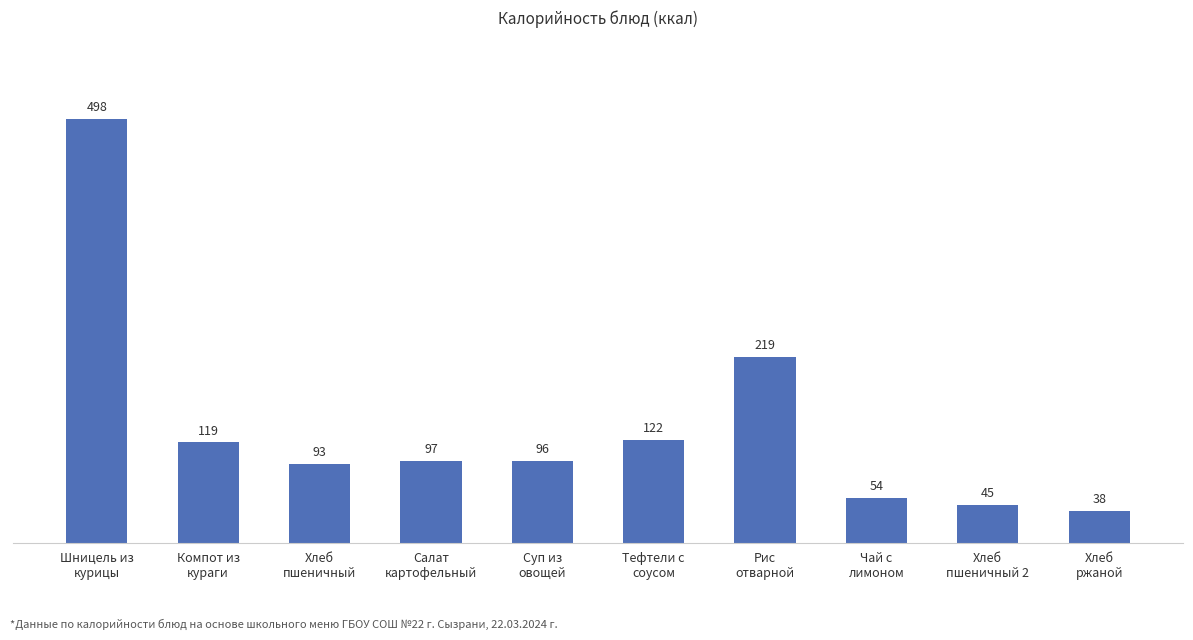

What is the difference between the second highest and minimum values?

181.0